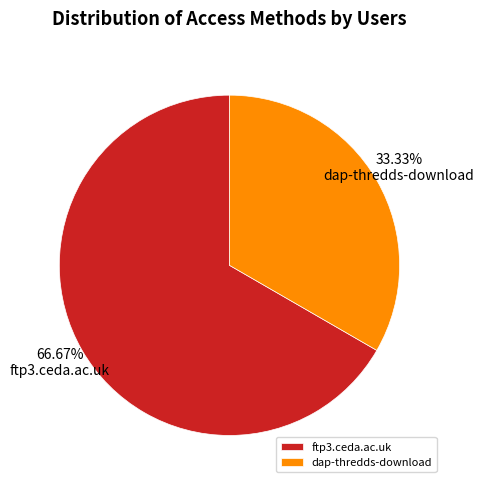

Is ftp3.ceda.ac.uk the majority of the pie?

Yes